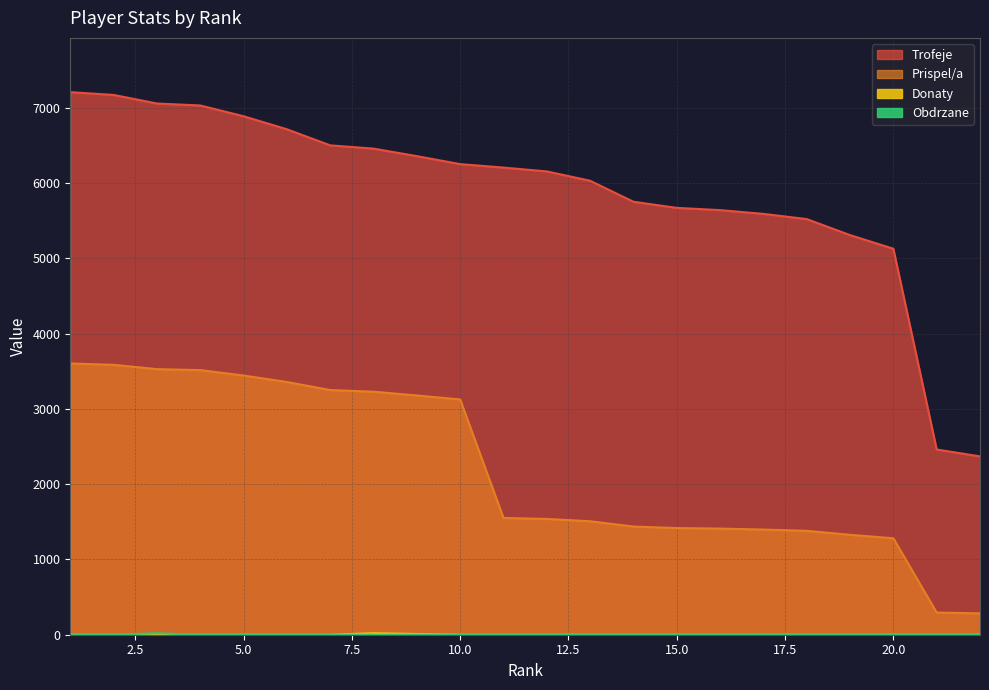

True or false: Donaty has more than 1 points higher than both neighbors.

False